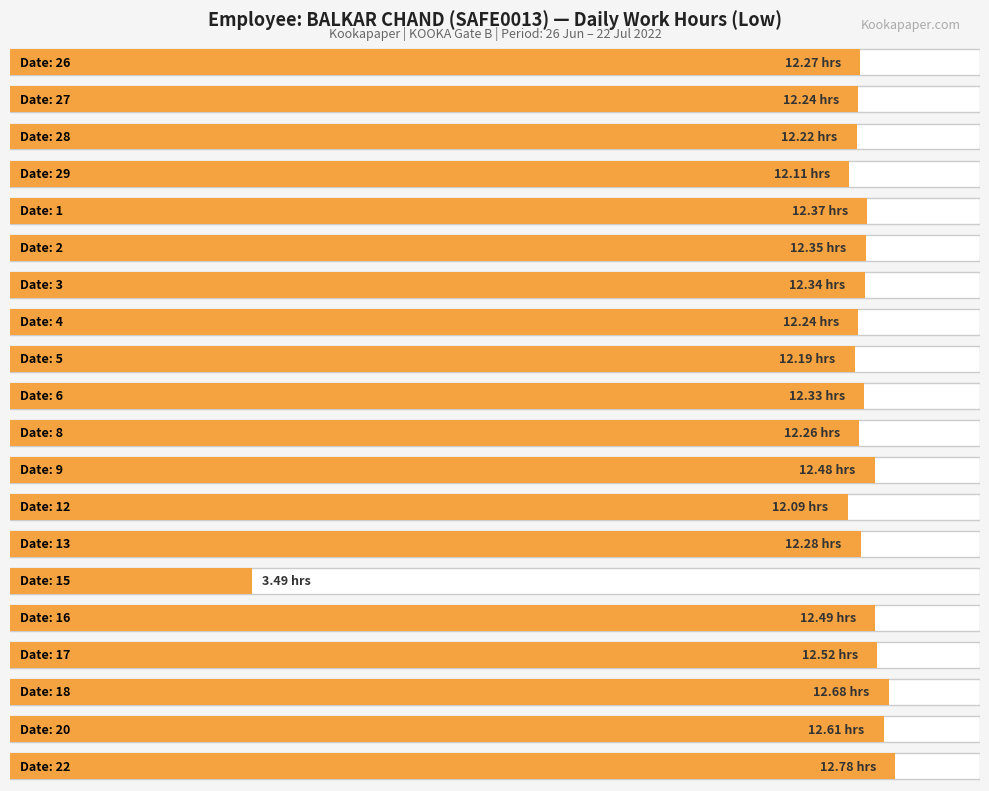

How many bars are there in total?

20